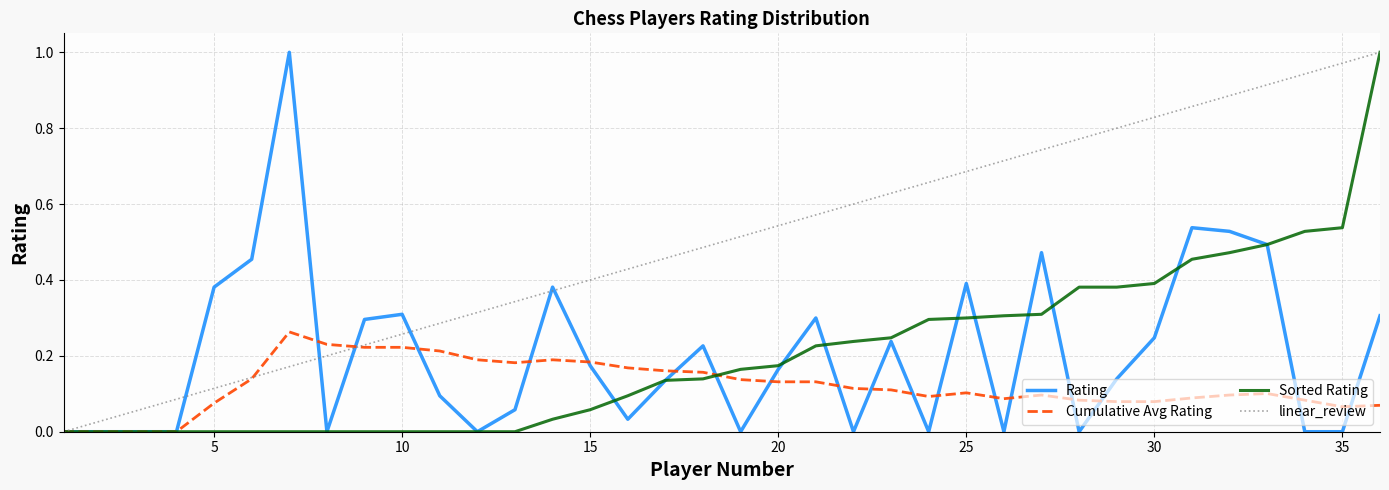

Which series has the largest total across all categories?

linear_review